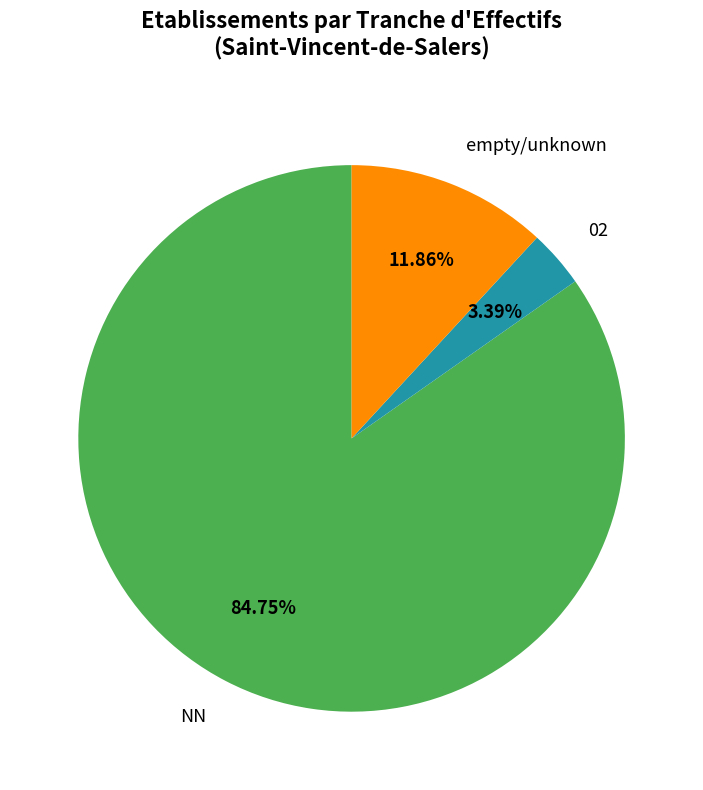

What is the ratio of the value at empty/unknown to the value at 02?

3.5